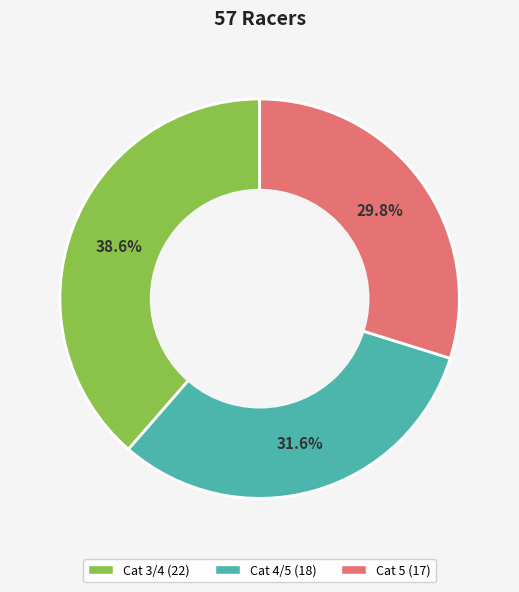

To the nearest percent, what is the combined percentage of Cat 4/5 and Cat 3/4?

70%